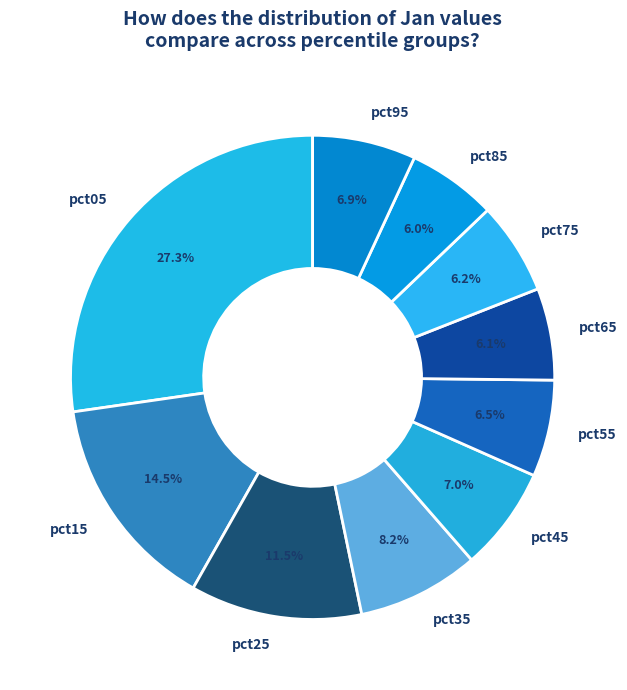

To the nearest percent, what is the difference between the pct25 and pct55 slice percentages?

5%